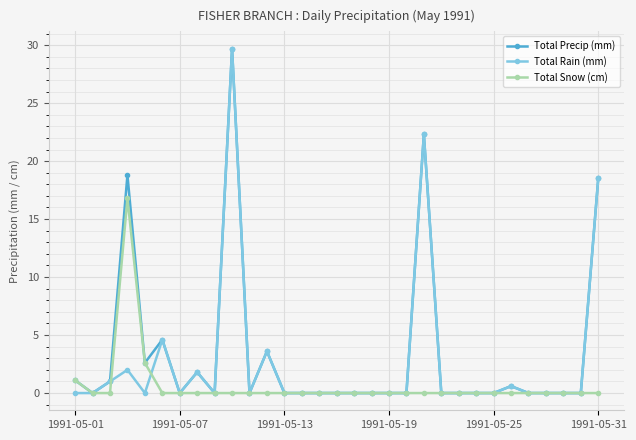

True or false: Total Rain (mm) has more than 0 points higher than both neighbors.

True